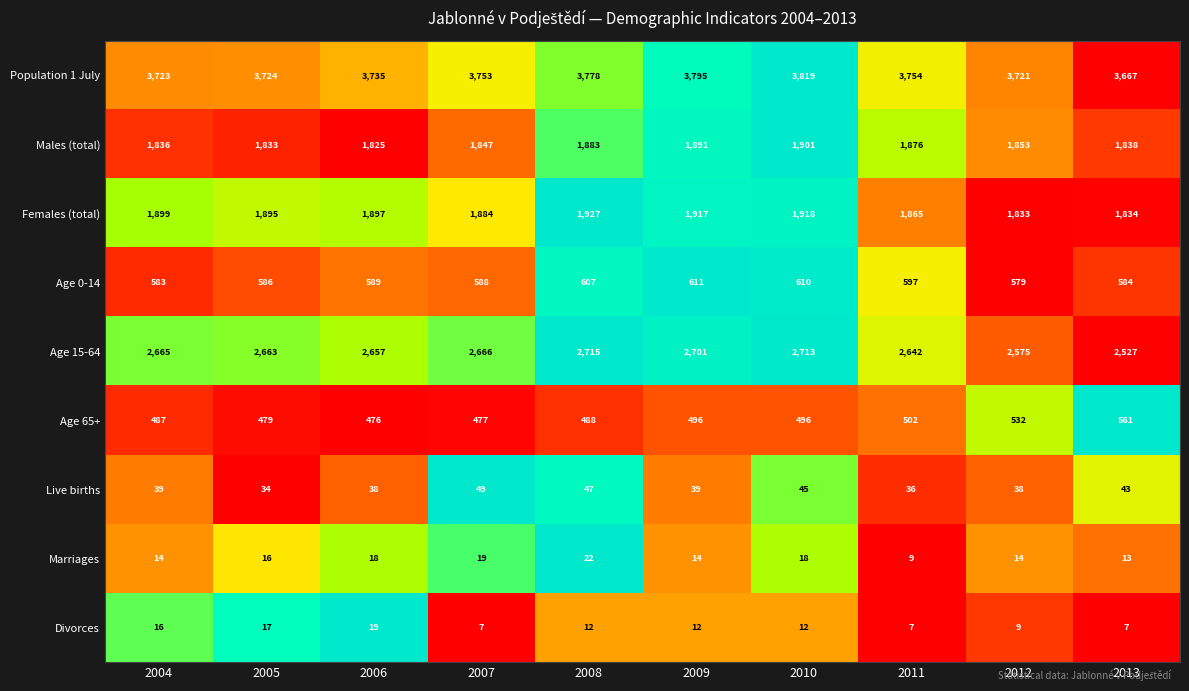

Which category has the highest value in the Age 15-64 series?

2008